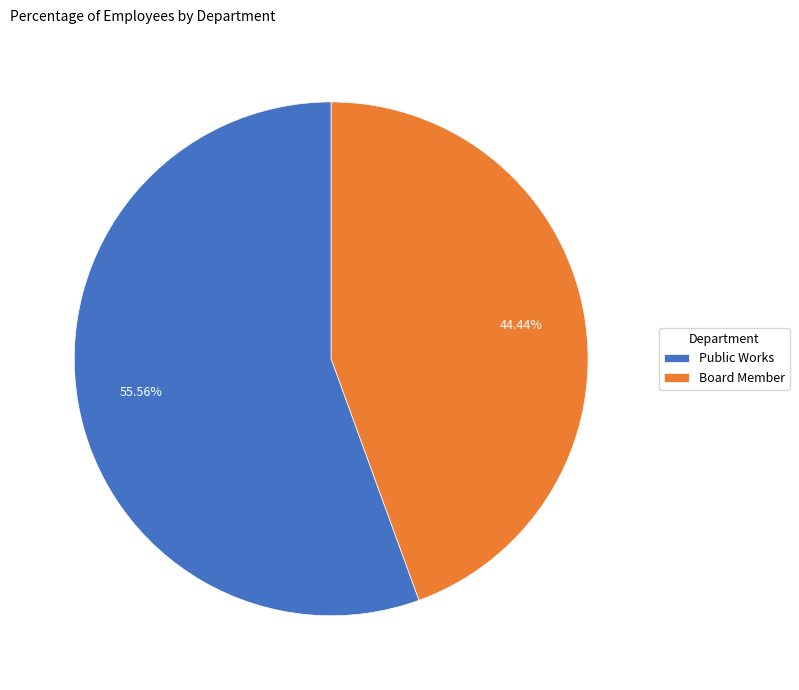

What percentage do Public Works and Board Member together represent?

100.0%